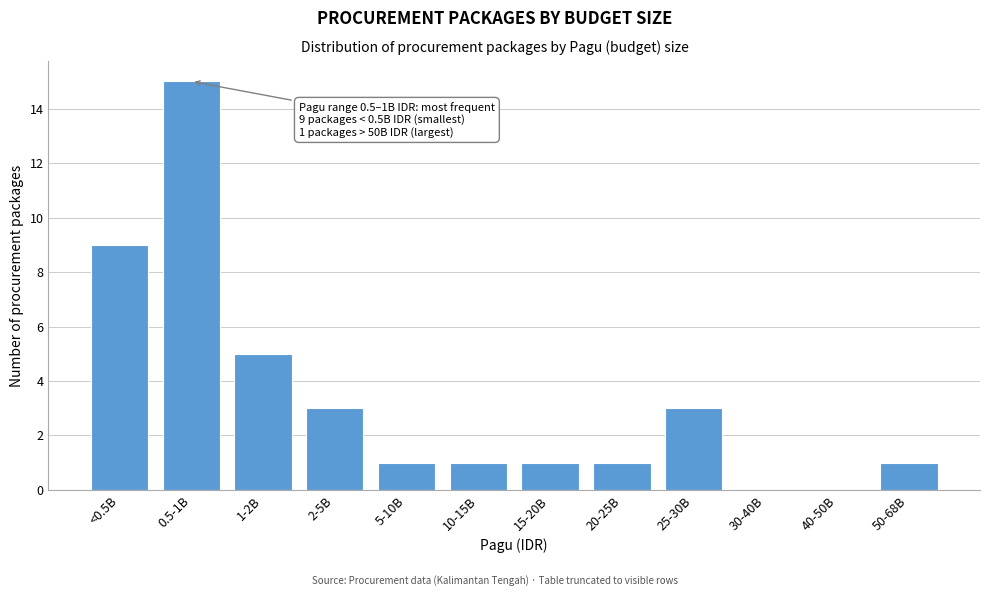

Reading left to right, transcribe all the data shown in this chart.

<0.5B=9	0.5-1B=15	1-2B=5	2-5B=3	5-10B=1	10-15B=1	15-20B=1	20-25B=1	25-30B=3	30-40B=0	40-50B=0	50-68B=1